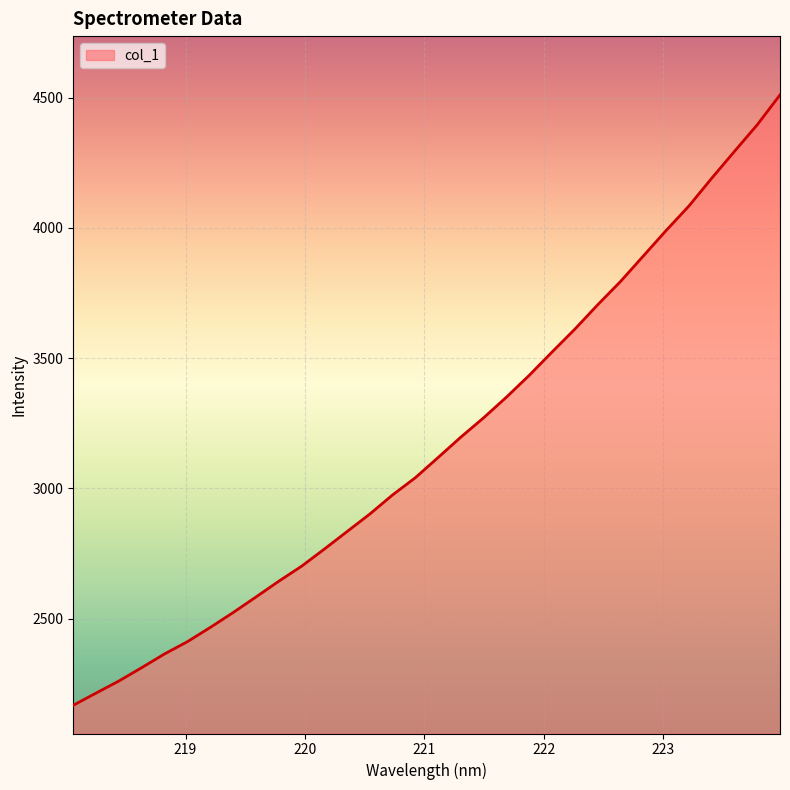

What is the smallest value displayed?

2168.0